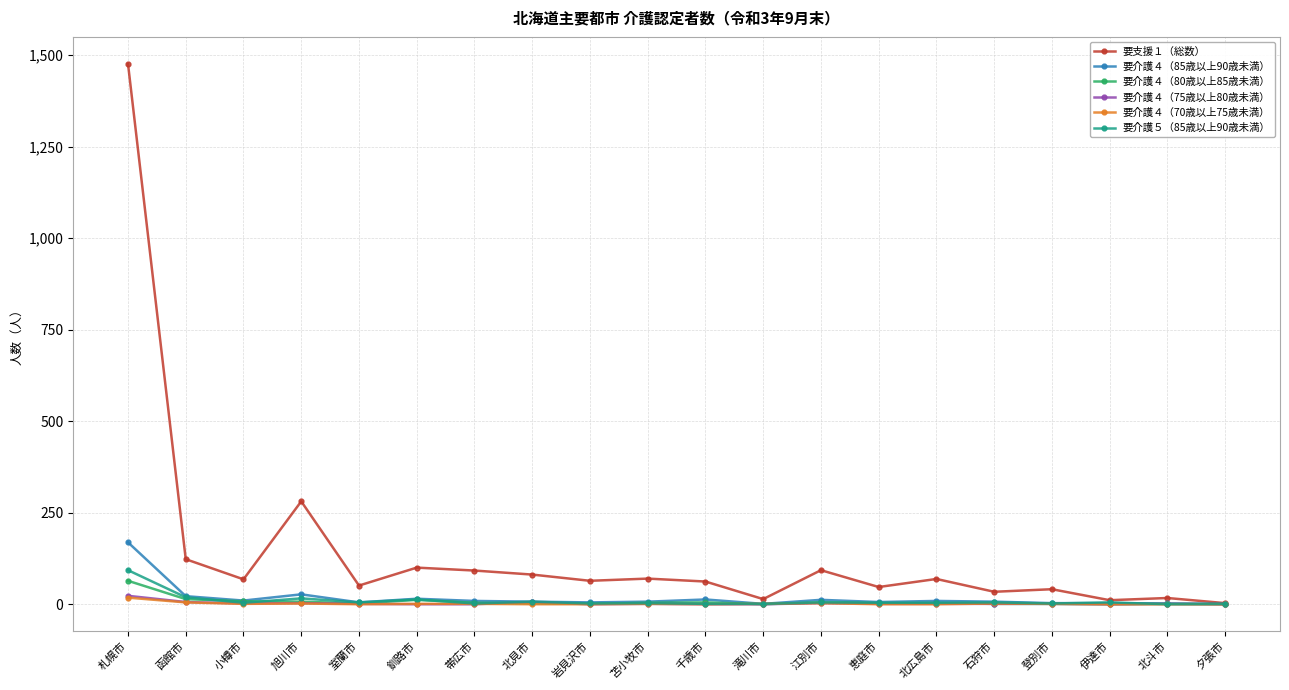

Which series has the largest range (max minus min)?

要支援１（総数）